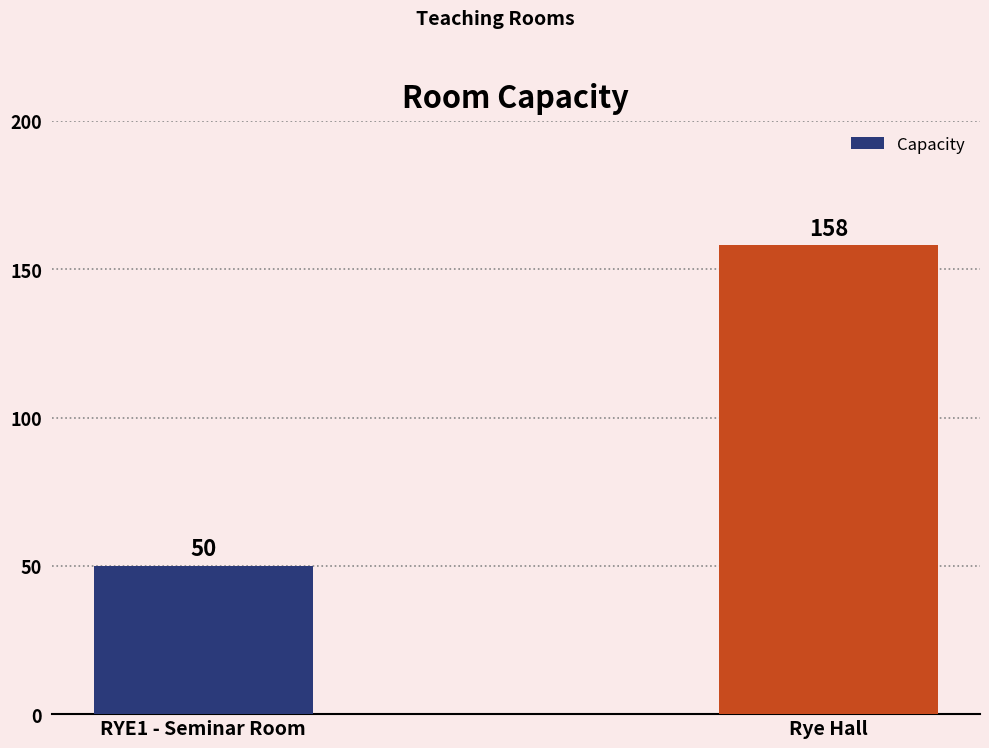

The value at Rye Hall is 158. True or false?

True